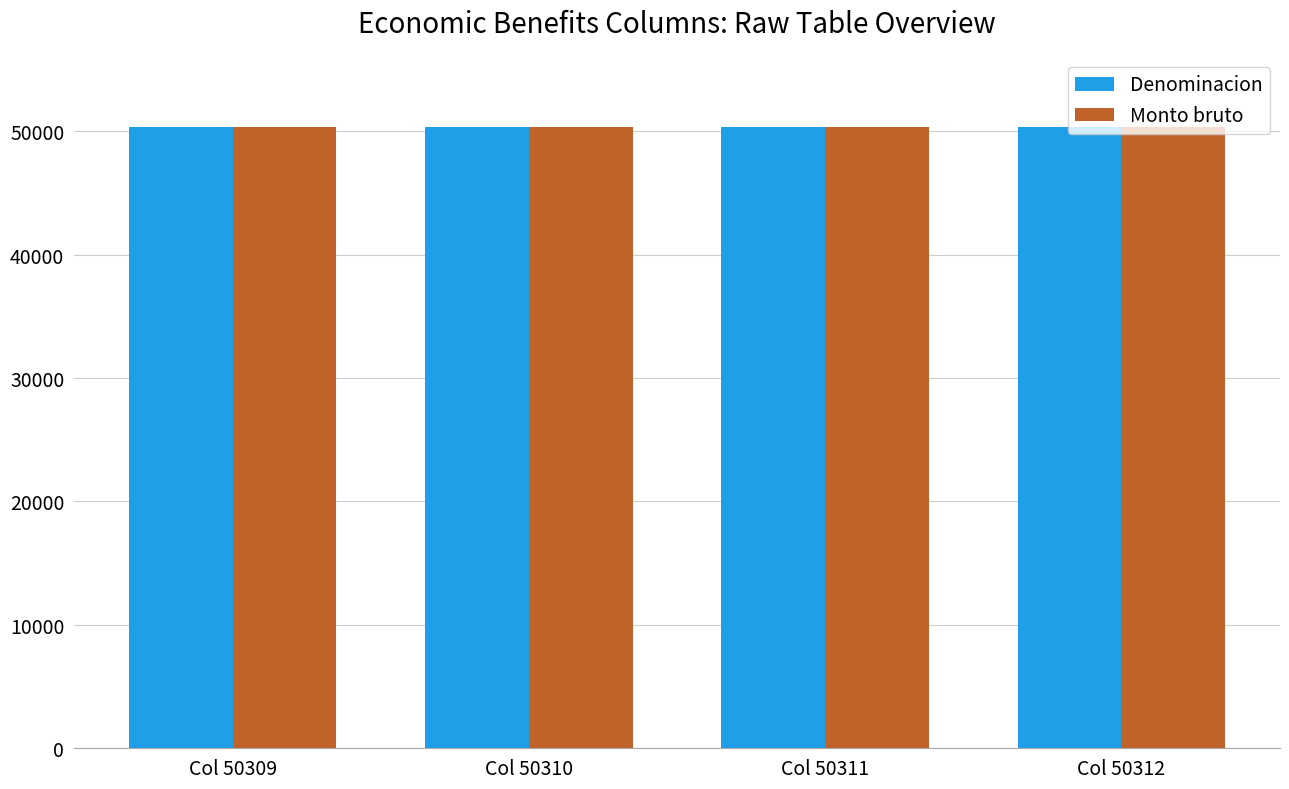

What is the highest value of the Monto bruto series?

50313